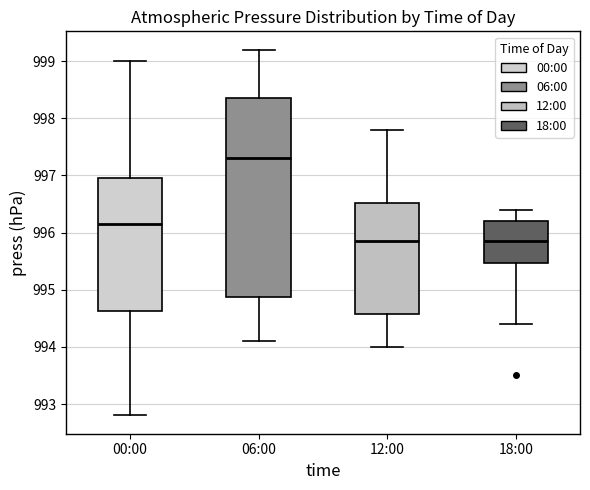

Where is the lower edge of the box for 06:00 on the y-axis? The values are not printed on the chart, so give them approximately, as read against the axis.

994.9